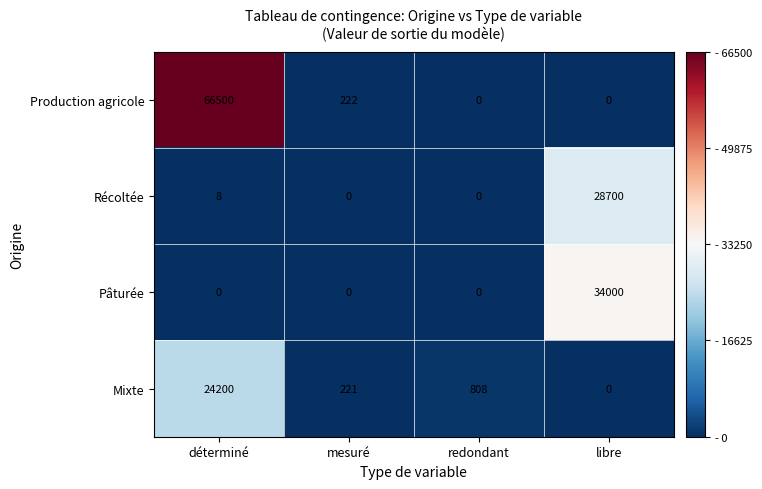

At which category is the sum across all series the highest?

déterminé